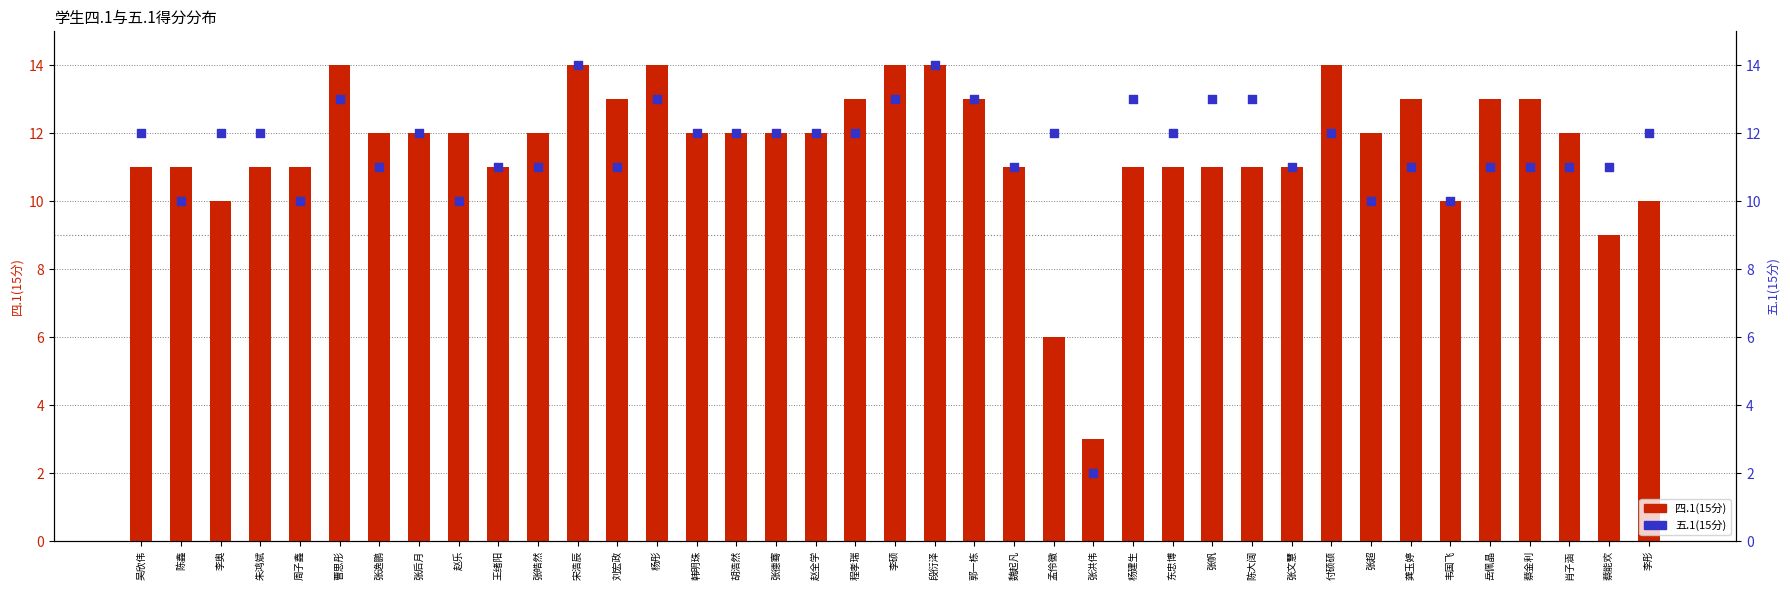

Which series has the widest spread of Y values?

五.1(15分)